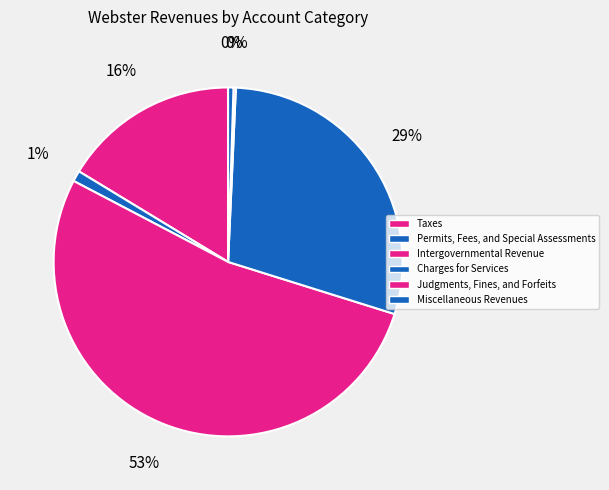

Which slice is the largest?

Intergovernmental Revenue